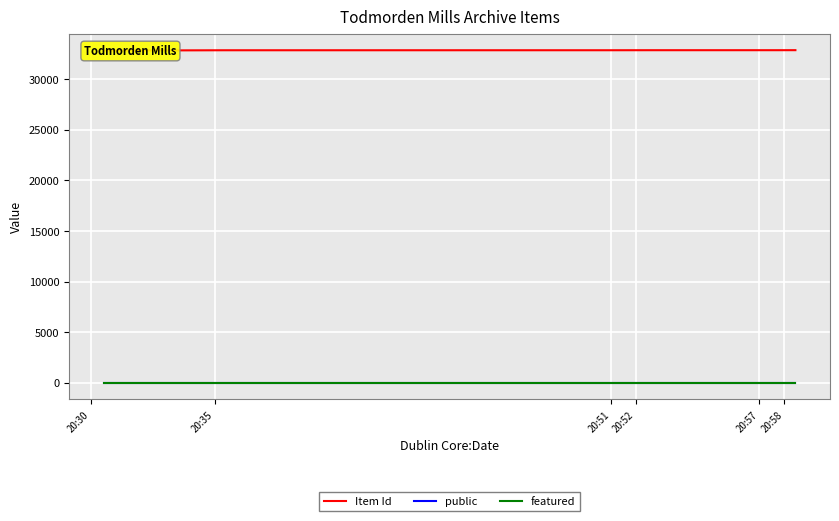

What are all the series names shown in the legend?

Item Id, public, featured